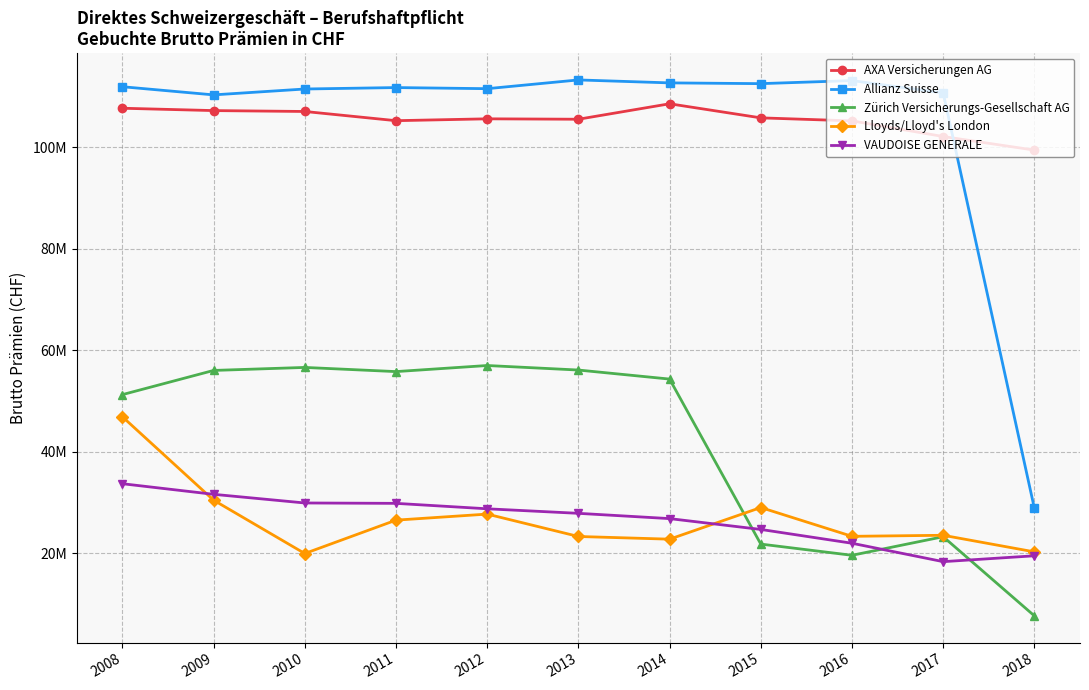

True or false: Lloyds/Lloyd's London and VAUDOISE GENERALE cross at least once.

True